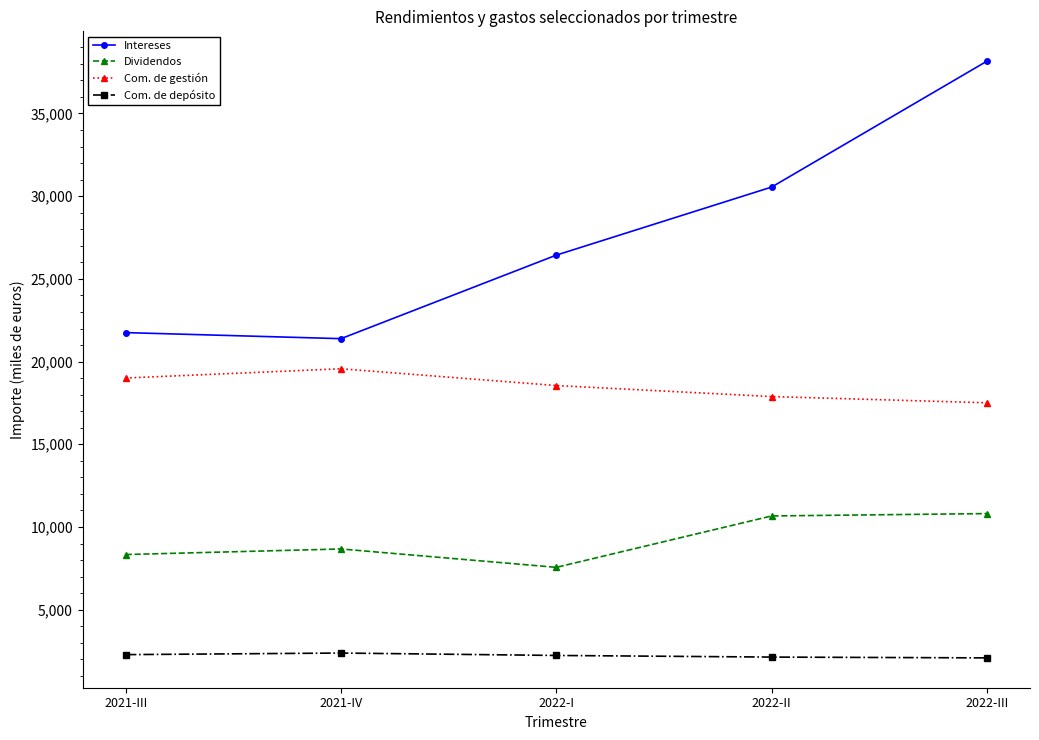

What is the total value across all series at 2022-I?

54781